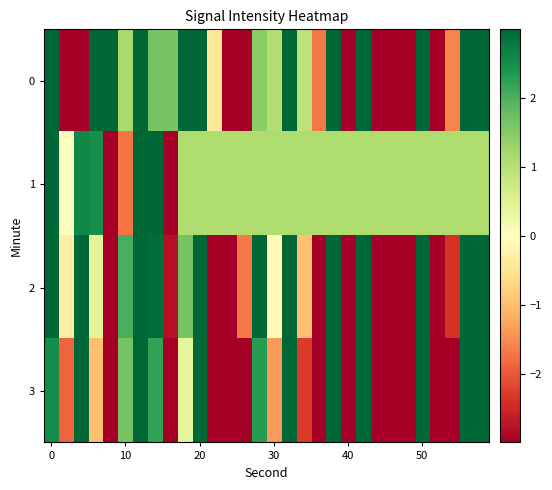

Reading left to right, what are all the values shown in this chart?

0: 7.2	-7.6	-6.9	6.7	4.3	1.2	6.0	1.6	1.6	6.8	5.0	-0.4	-11.2	-3.4	1.4	1.0	7.0	0.9	-1.7	5.8	-5.1	6.9	-7.0	-9.1	-8.8	6.4	-5.9	-1.6	7.9	7.2
1: 4.8	0.0	2.6	2.5	-10.4	-1.7	8.4	5.0	-9.2	1.1	1.1	1.1	1.1	1.1	1.1	1.1	1.1	1.1	1.1	1.1	1.1	1.1	1.1	1.1	1.1	1.1	1.1	1.1	1.1	1.1
2: 3.3	-0.3	4.5	0.4	-4.4	2.0	7.3	2.9	-2.8	1.6	6.1	-6.5	-9.4	-1.7	3.7	-0.1	5.4	-1.0	-3.9	4.2	-5.6	6.0	-8.3	-7.7	-10.2	5.5	-5.0	-2.4	7.7	5.9
3: 2.5	-1.9	3.4	-1.0	-5.7	1.6	5.9	2.2	-4.0	0.4	5.6	-7.9	-11.0	-3.1	2.3	-1.4	4.0	-2.3	-5.1	3.1	-6.8	4.7	-9.6	-9.0	-11.4	4.2	-6.3	-3.8	6.4	4.6